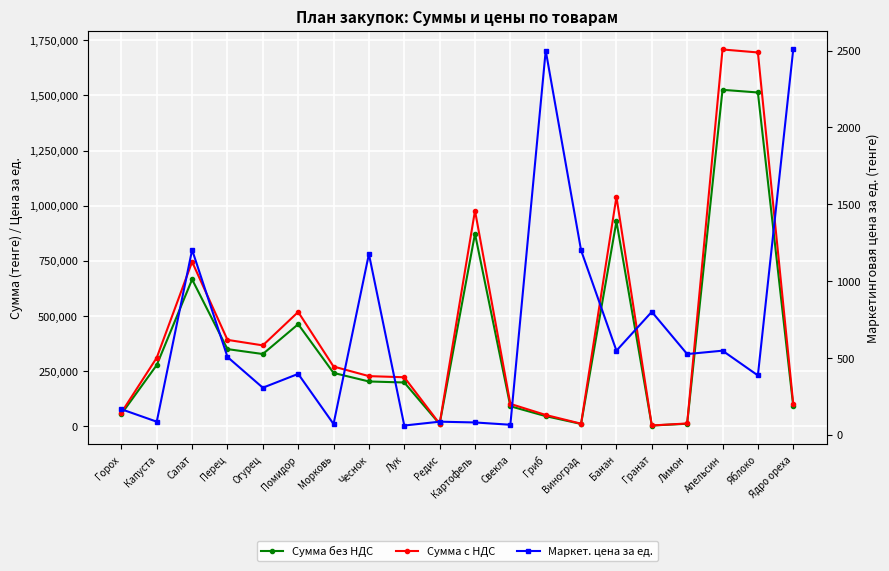

The value of Маркет. цена за ед. at Ядро ореха is 3379. True or false?

False